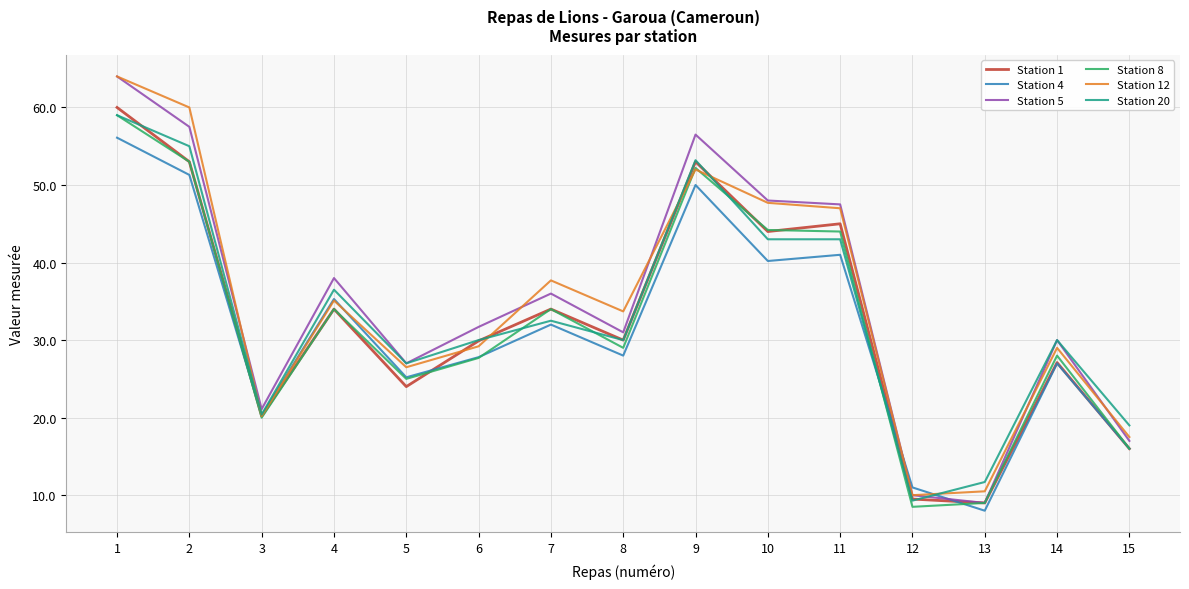

What is the spread (max minus min) of values at 5?

3.0